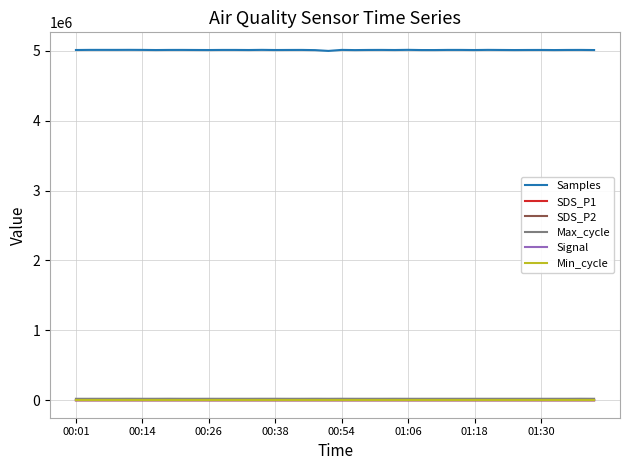

Which series has the largest total across all categories?

Samples